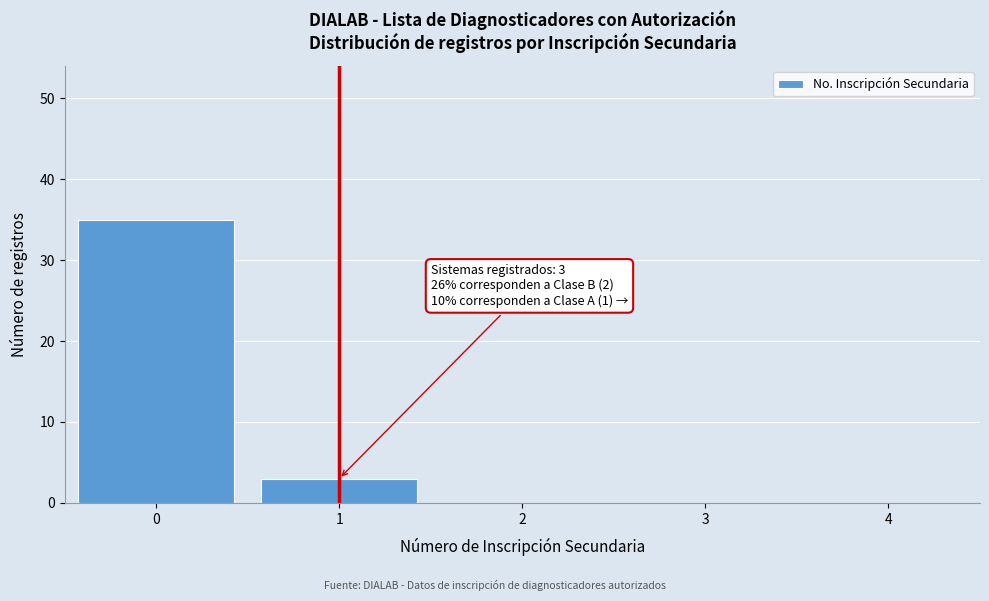

Which range on the x-axis has the tallest bar?

-0.5 to 0.5